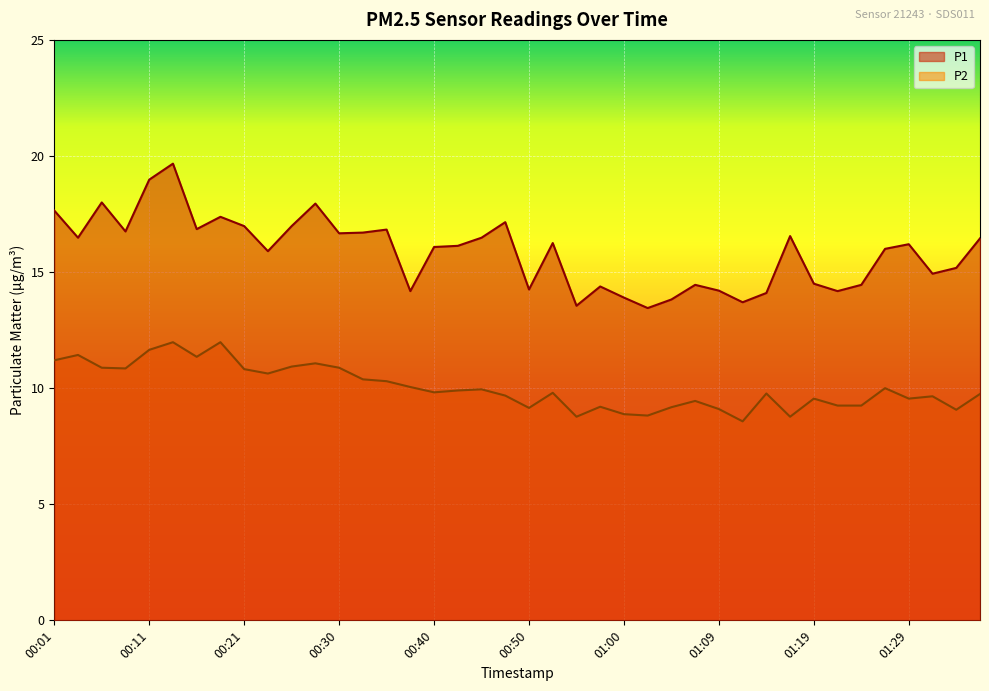

What is the sum of the P2 values at 01:17 and 00:16?

20.1